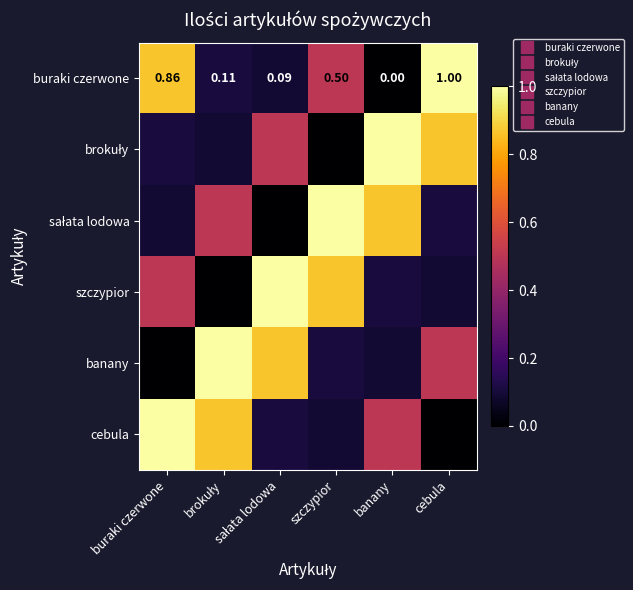

Which category has the lowest value in the banany series?

buraki czerwone